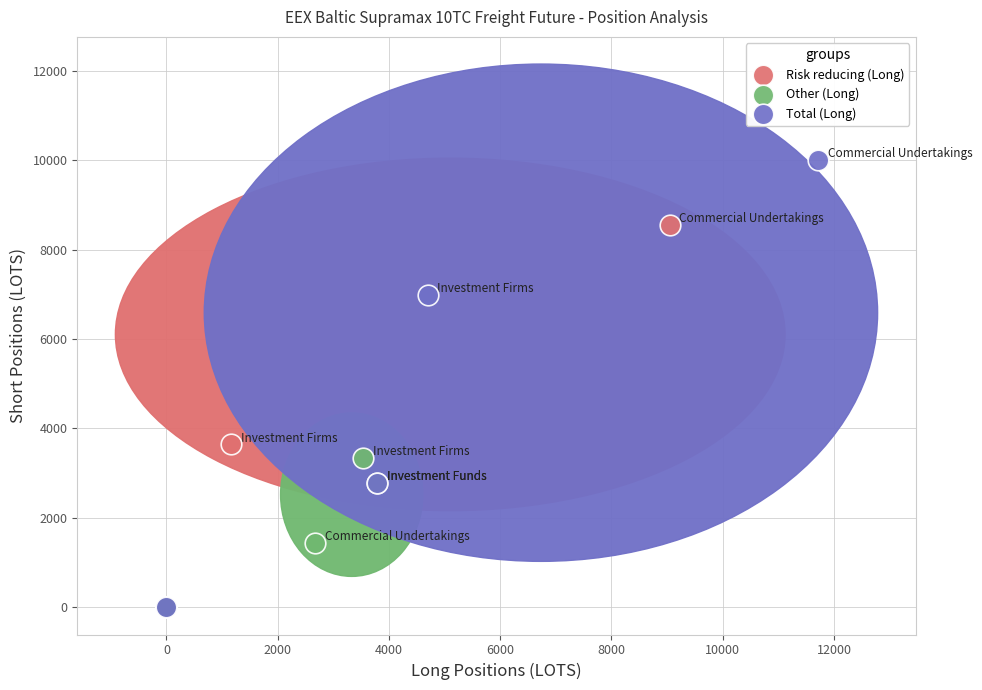

Which series reaches the maximum Y coordinate?

Total (Long)